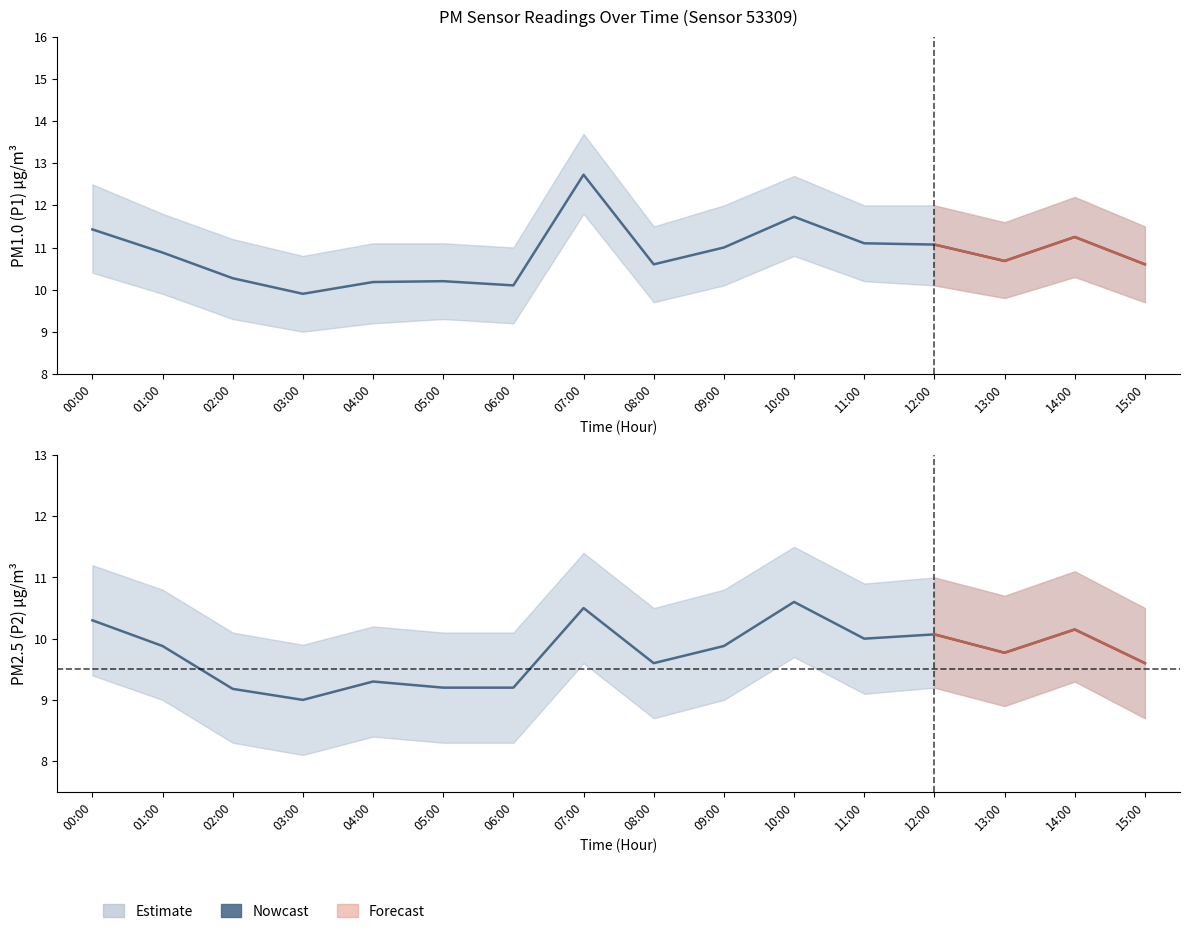

Where is the first local maximum?

04:00